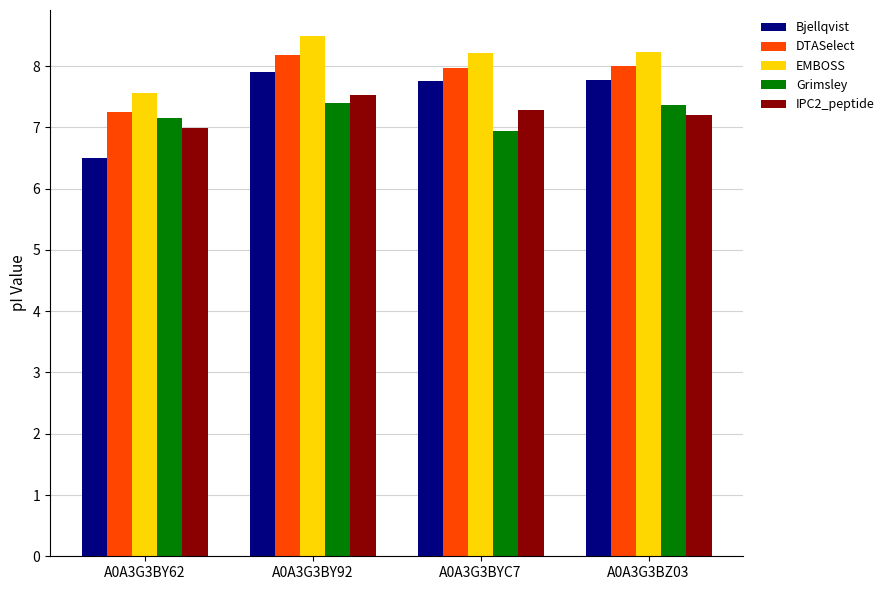

What is the total value across all series at A0A3G3BY62?

35.4